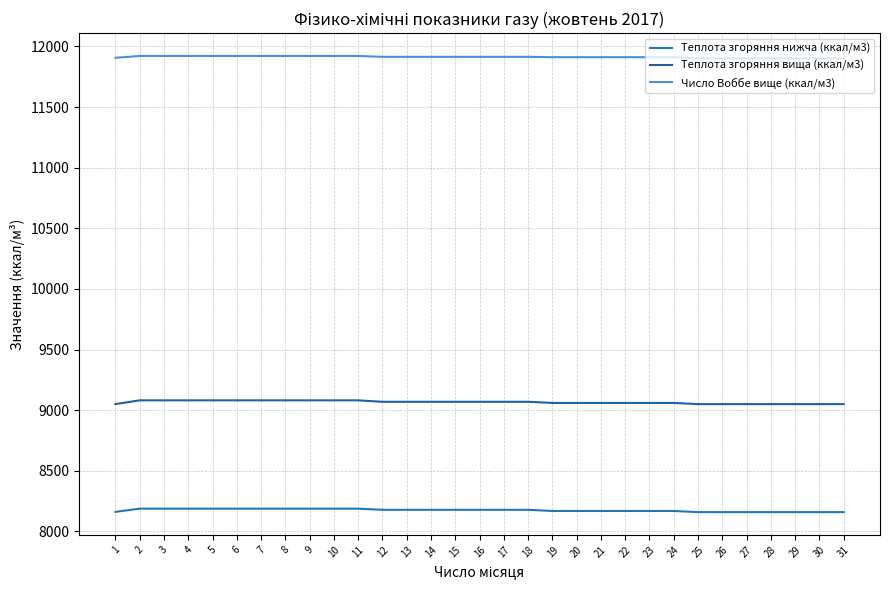

Is this an area chart (filled region under the line)?

No